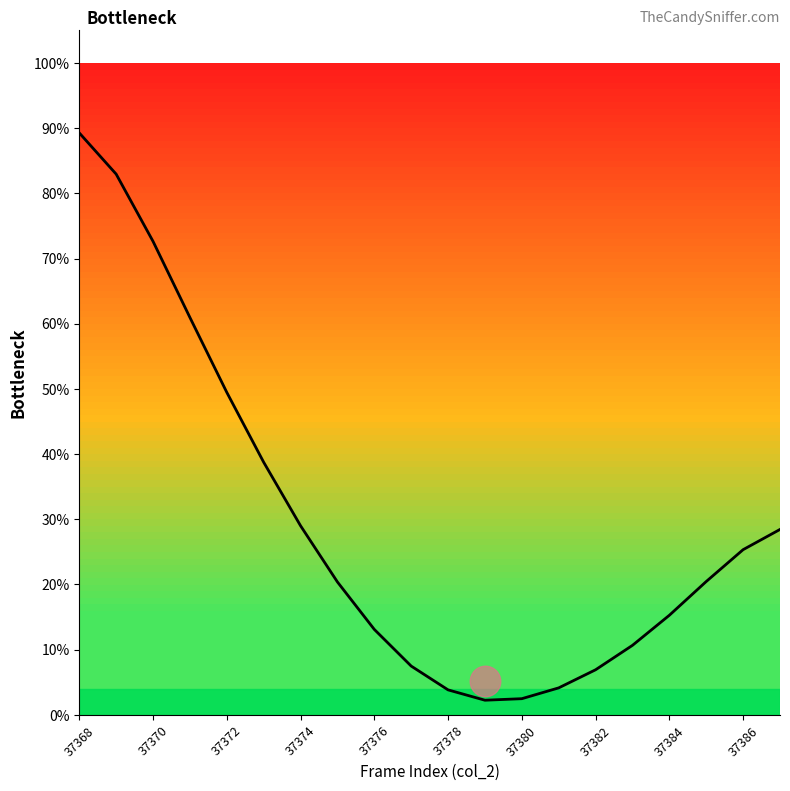

What is the label of the 10th point from the left?

37386